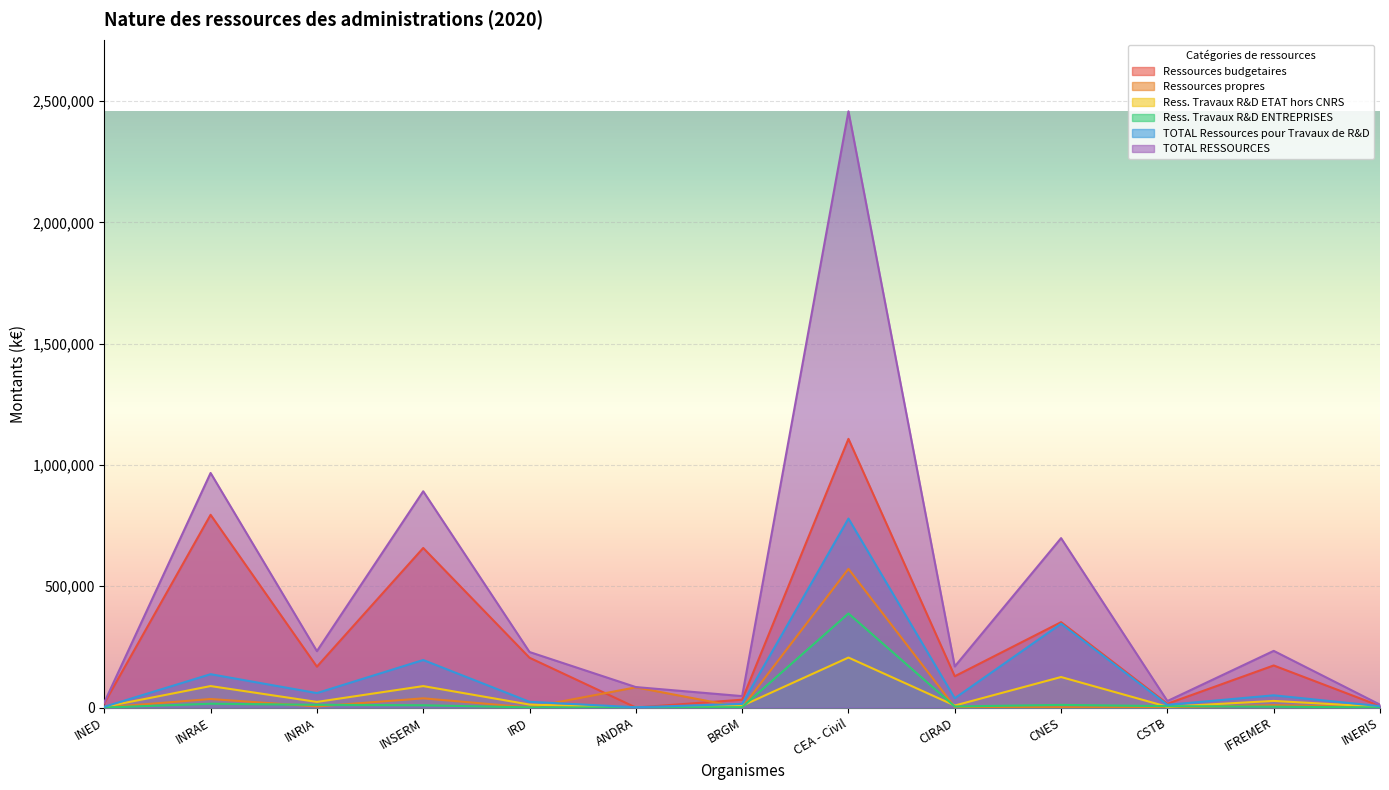

Which series ends up on top after the final intersection of Ressources propres and Ress. Travaux R&D ETAT hors CNRS?

Ress. Travaux R&D ETAT hors CNRS